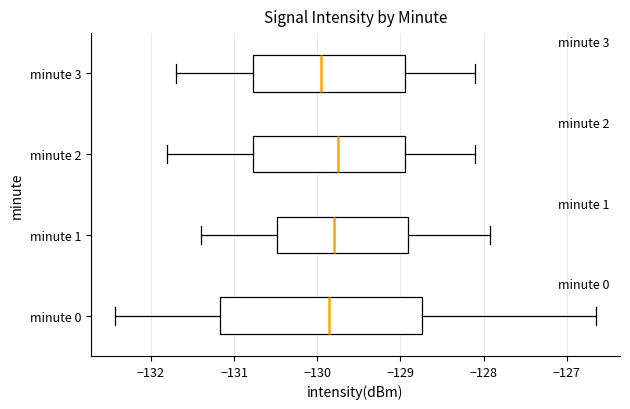

Which box is the widest, from its left edge to its right edge?

minute 0